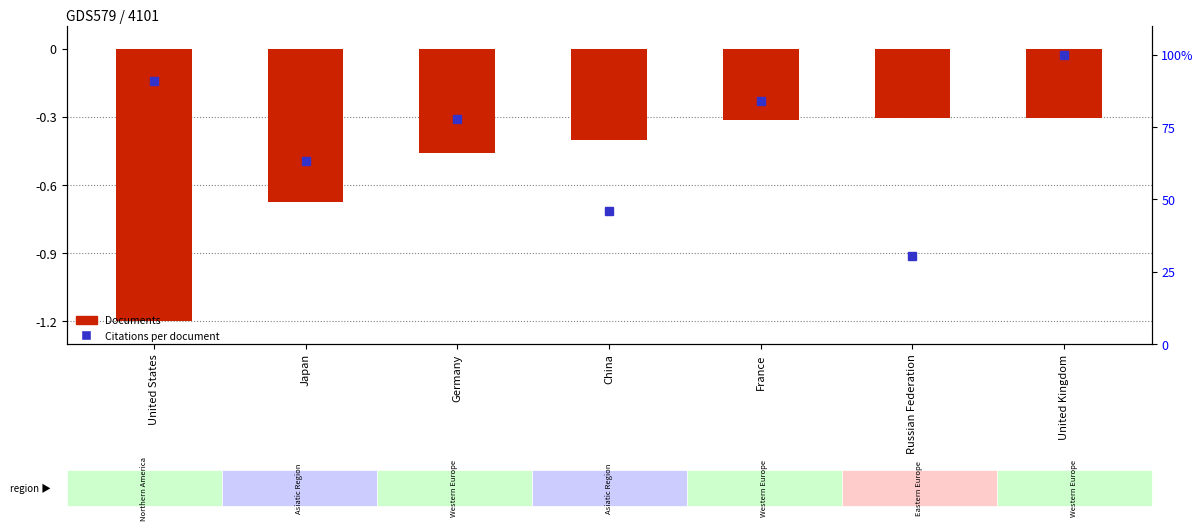

Which category has the highest value across all series?

United Kingdom